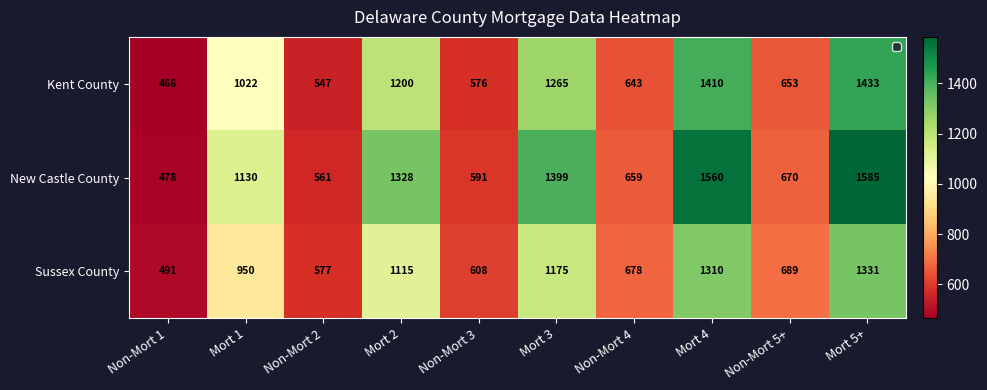

Reading left to right, what are all the values shown in this chart?

Kent County: Non-Mort 1=466	Mort 1=1022	Non-Mort 2=547	Mort 2=1200	Non-Mort 3=576	Mort 3=1265	Non-Mort 4=643	Mort 4=1410	Non-Mort 5+=653	Mort 5+=1433
New Castle County: Non-Mort 1=478	Mort 1=1130	Non-Mort 2=561	Mort 2=1328	Non-Mort 3=591	Mort 3=1399	Non-Mort 4=659	Mort 4=1560	Non-Mort 5+=670	Mort 5+=1585
Sussex County: Non-Mort 1=491	Mort 1=950	Non-Mort 2=577	Mort 2=1115	Non-Mort 3=608	Mort 3=1175	Non-Mort 4=678	Mort 4=1310	Non-Mort 5+=689	Mort 5+=1331